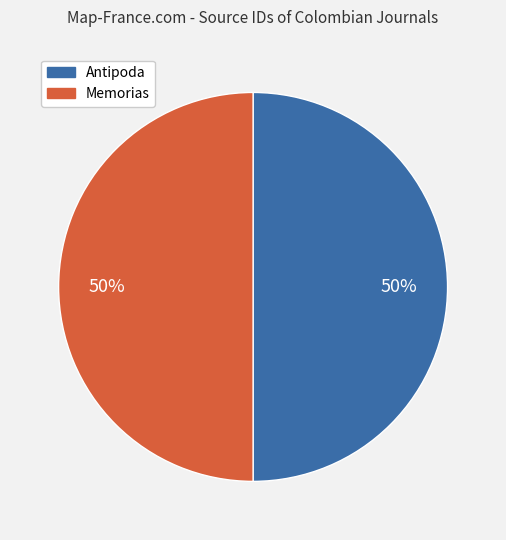

To the nearest percent, what is the average slice percentage?

50%